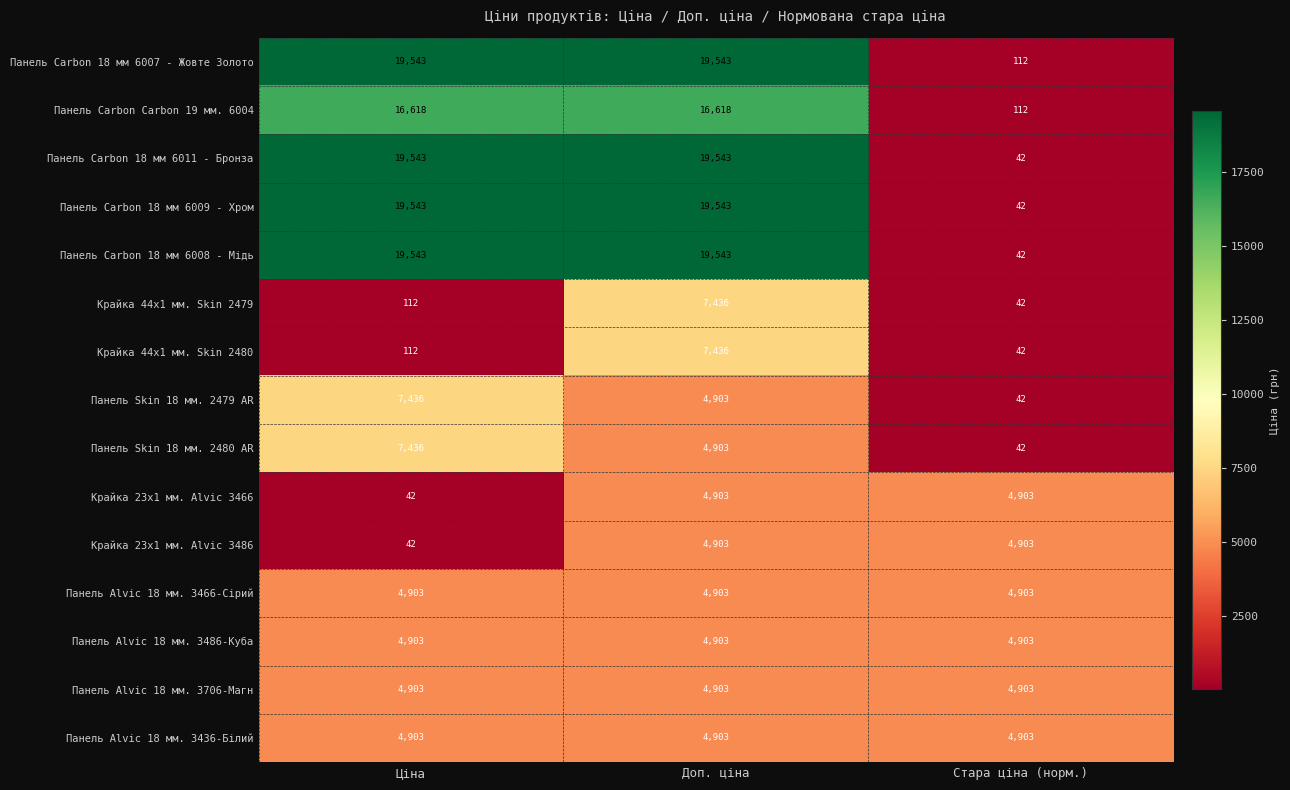

What is the approximate value of Панель Carbon 18 мм 6008 - Мідь at Стара ціна (норм.)?

42